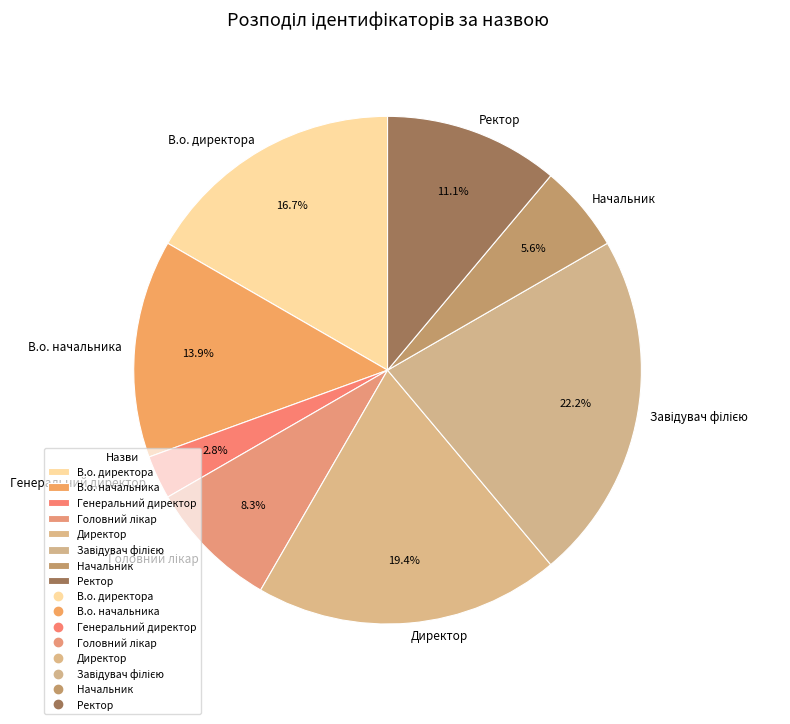

Combined, what portion of the pie is Ректор and Начальник?

16.7%